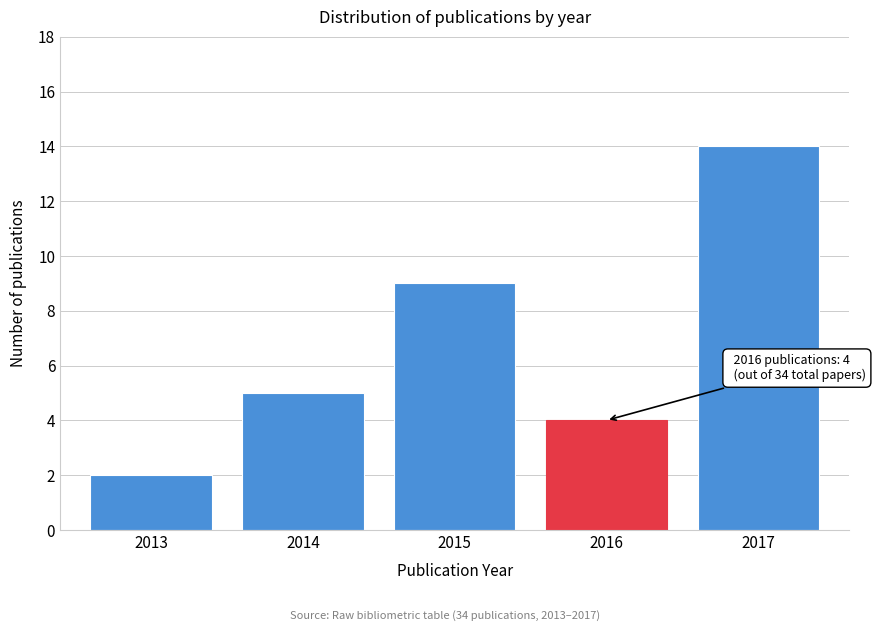

Reading left to right, extract all data points from this chart.

2013=2	2014=5	2015=9	2016=4	2017=14